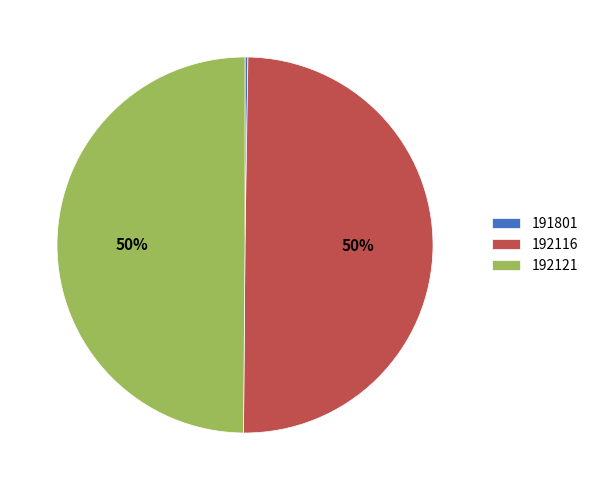

To the nearest percent, what is the combined percentage of 192116 and 192121?

100%